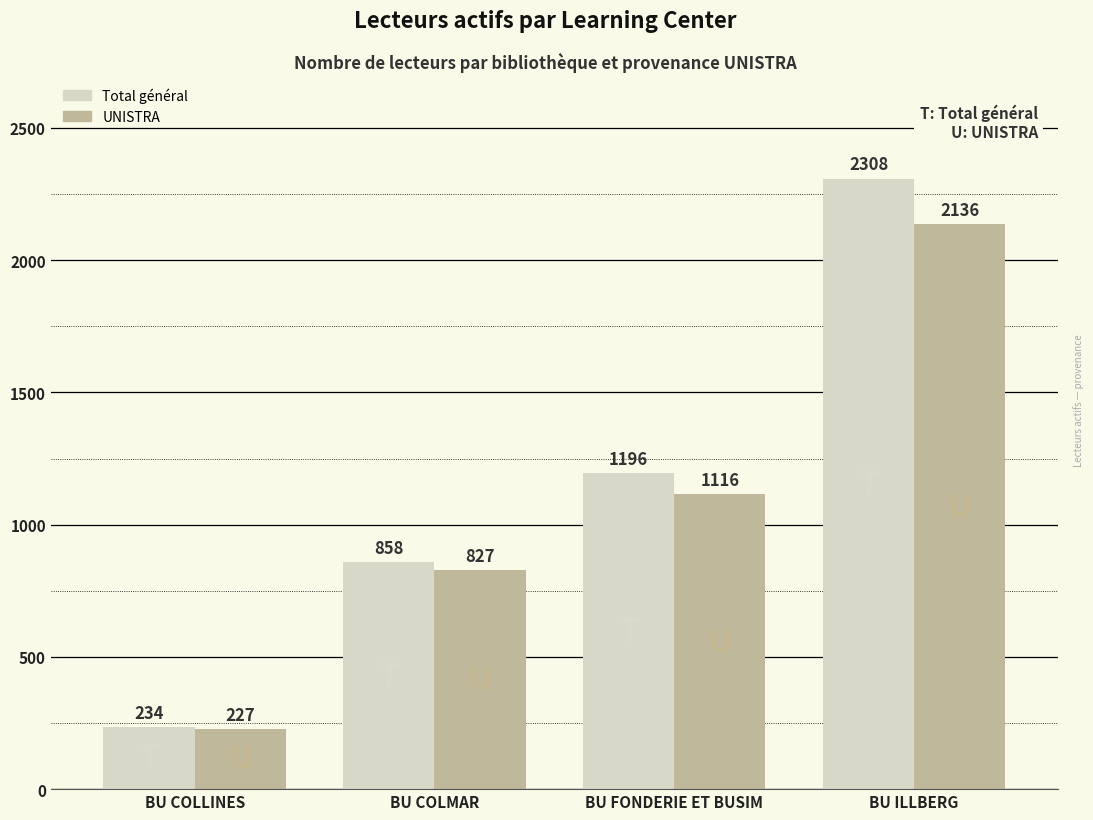

How many distinct data groups are displayed?

2